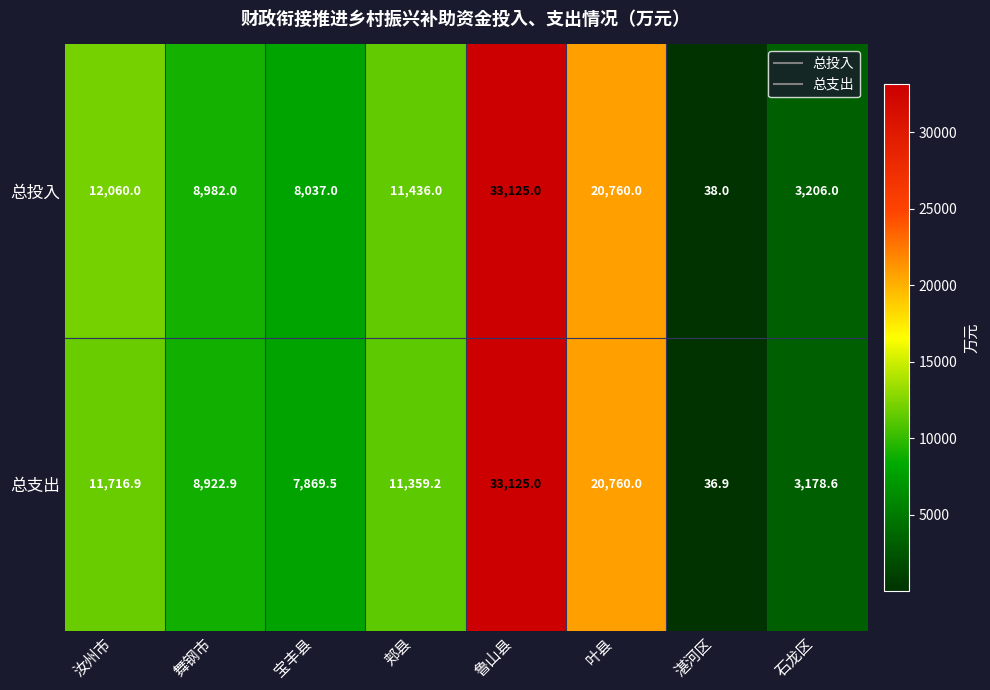

Reading left to right, what are all the values shown in this chart?

总投入: 汝州市=12060.0	舞钢市=8982.0	宝丰县=8037.0	郏县=11436.0	鲁山县=33125.0	叶县=20760.0	湛河区=38.0	石龙区=3206.0
总支出: 汝州市=11716.9	舞钢市=8922.9	宝丰县=7869.5	郏县=11359.2	鲁山县=33125.0	叶县=20760.0	湛河区=36.9	石龙区=3178.6